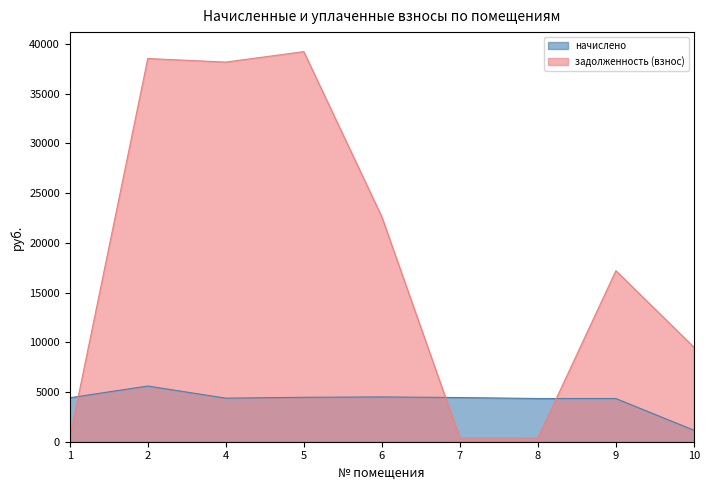

Rank the series by their maximum value, from lowest to highest.

начислено, задолженность (взнос)